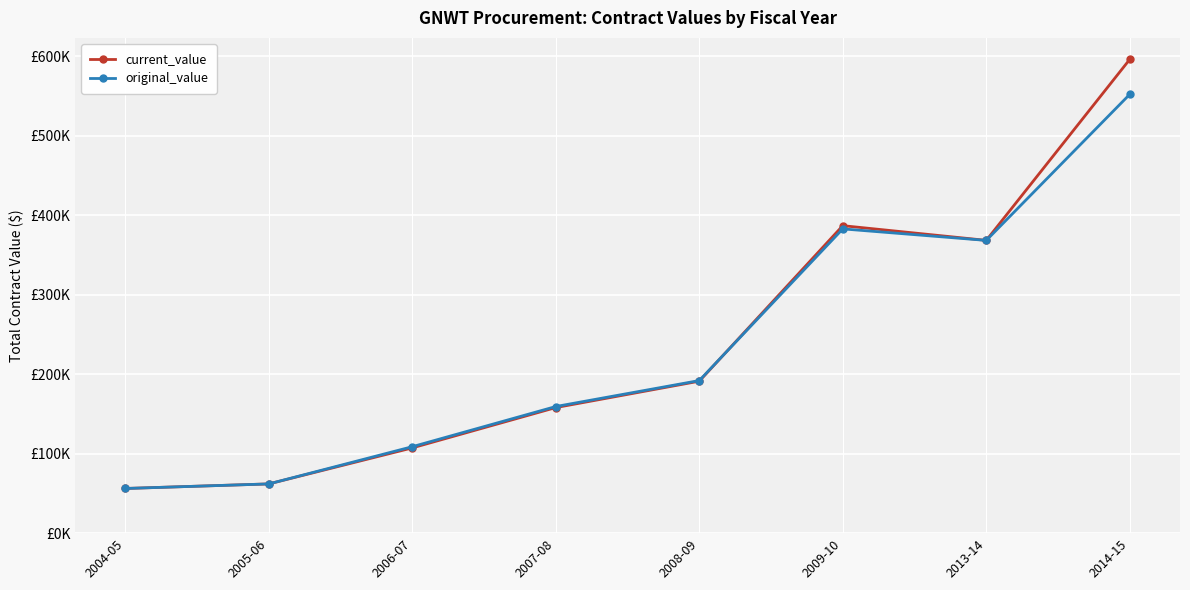

What position from the right is 2009-10?

3